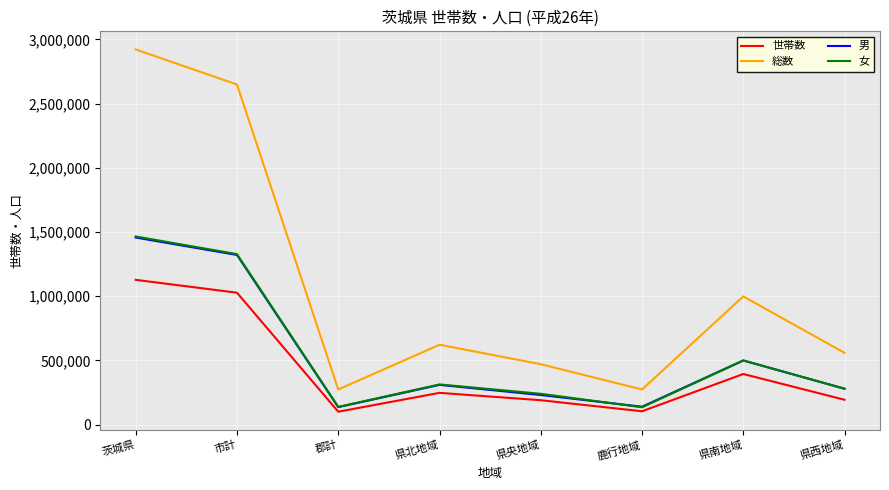

Is it true that 世帯数 equals 103543 at 鹿行地域?

True